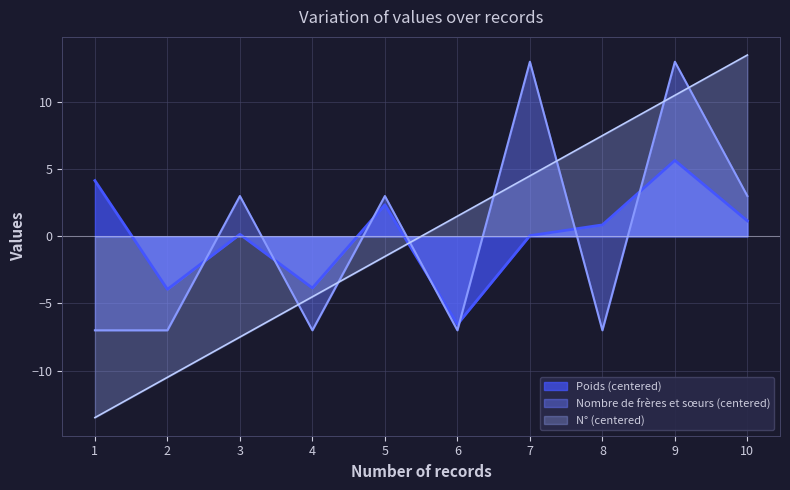

After their last crossing, which series has the higher values: Nombre de frères et sœurs (centered) or Poids (centered)?

Nombre de frères et sœurs (centered)